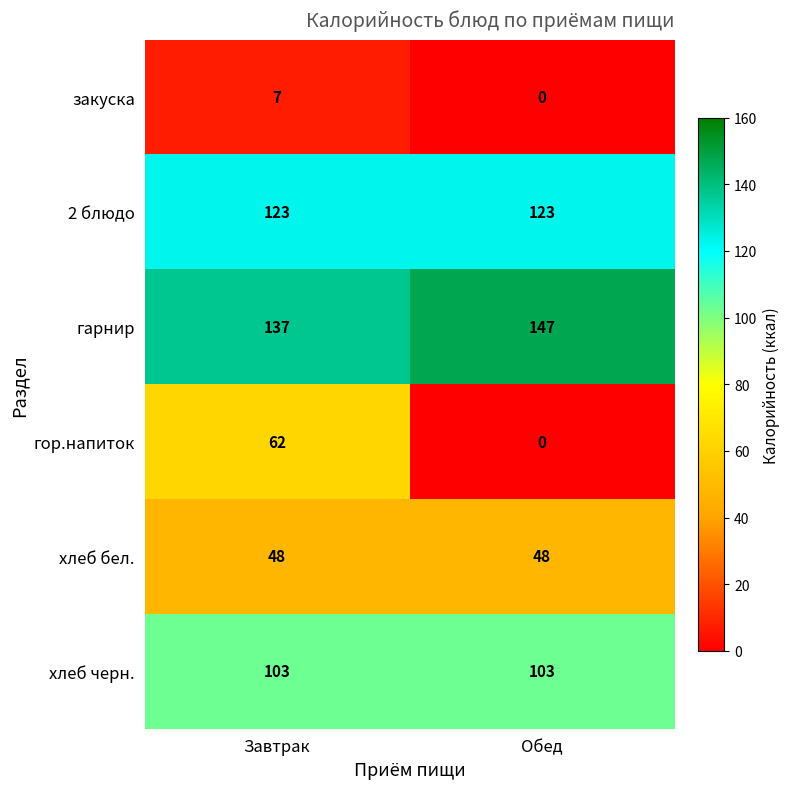

How many series are shown in this chart?

6